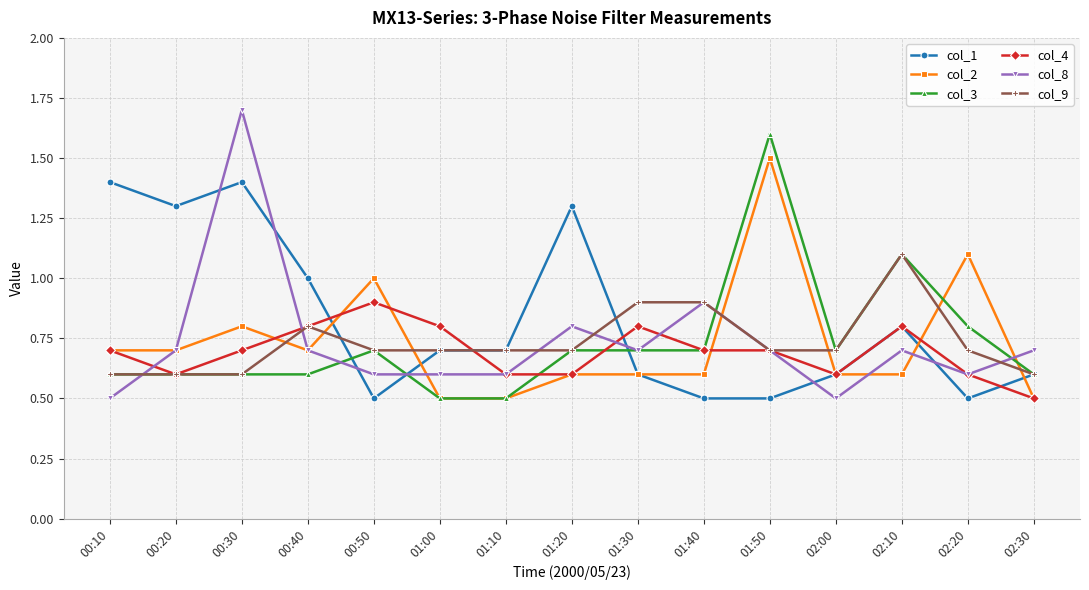

Where is the first local maximum for col_1?

00:30